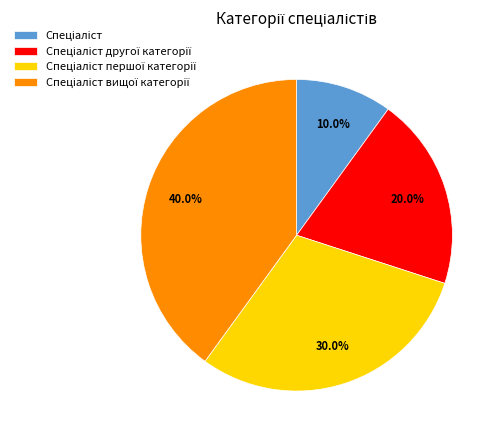

Is there any slice that represents more than half of the pie?

No